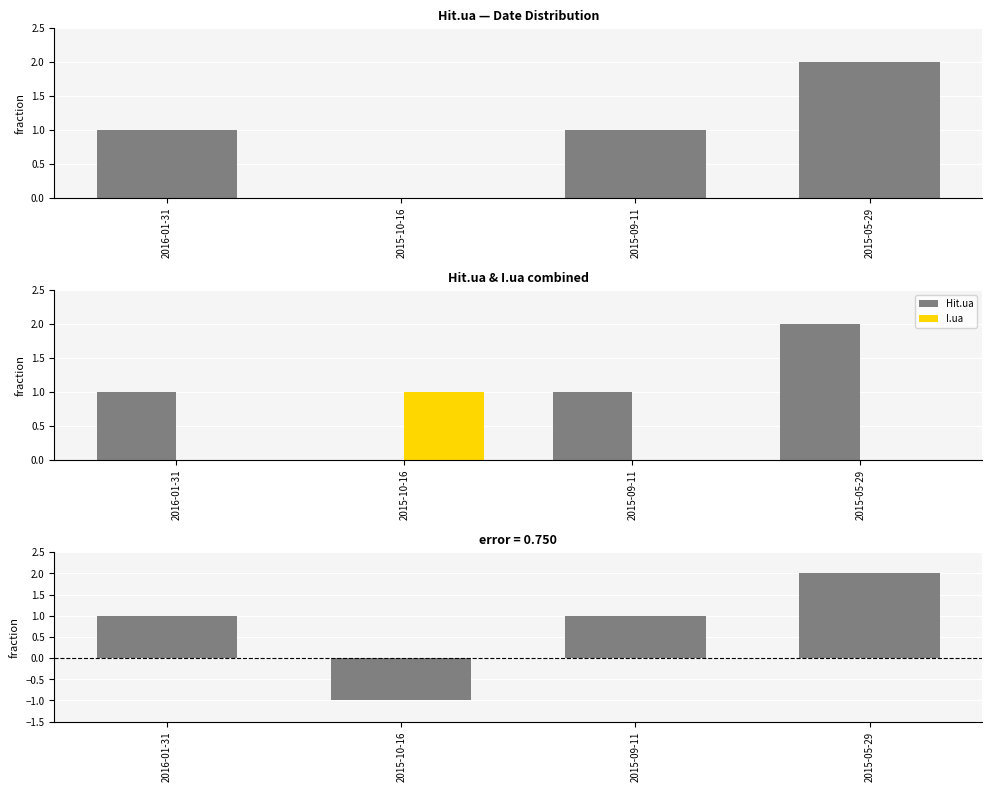

At how many categories does at least one series exceed 1?

1